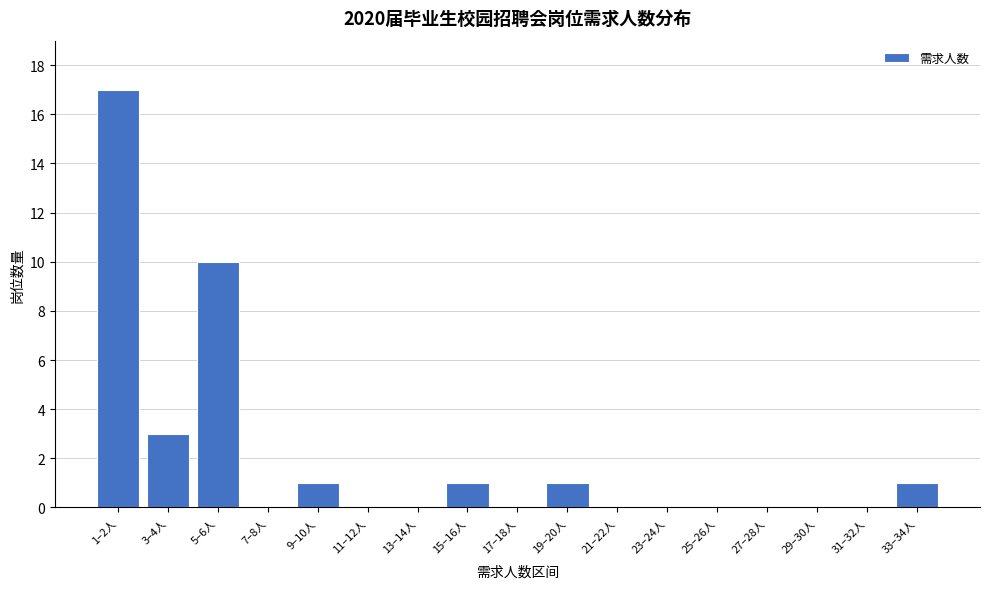

Reading left to right, transcribe all the data shown in this chart.

1–2人=17	3–4人=3	5–6人=10	7–8人=0	9–10人=1	11–12人=0	13–14人=0	15–16人=1	17–18人=0	19–20人=1	21–22人=0	23–24人=0	25–26人=0	27–28人=0	29–30人=0	31–32人=0	33–34人=1